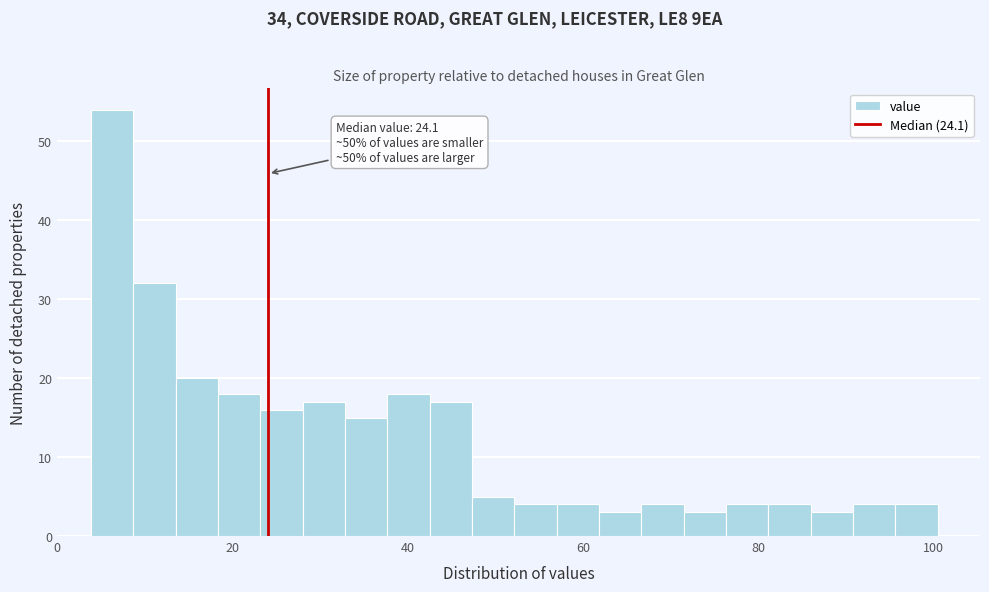

Around what value on the x-axis is the tallest bar? Give the approximate position of its centre, as read against the axis.

6